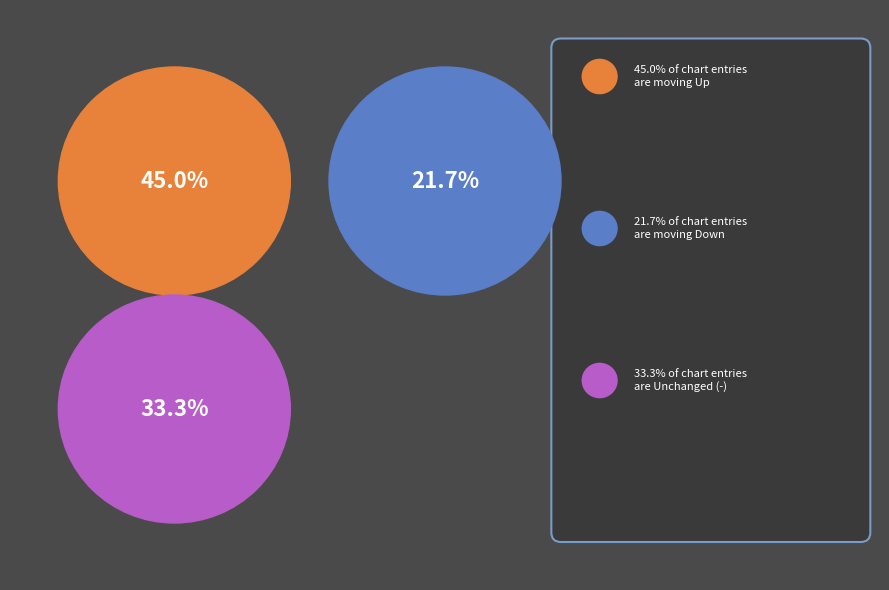

Is there a majority slice in this chart?

No